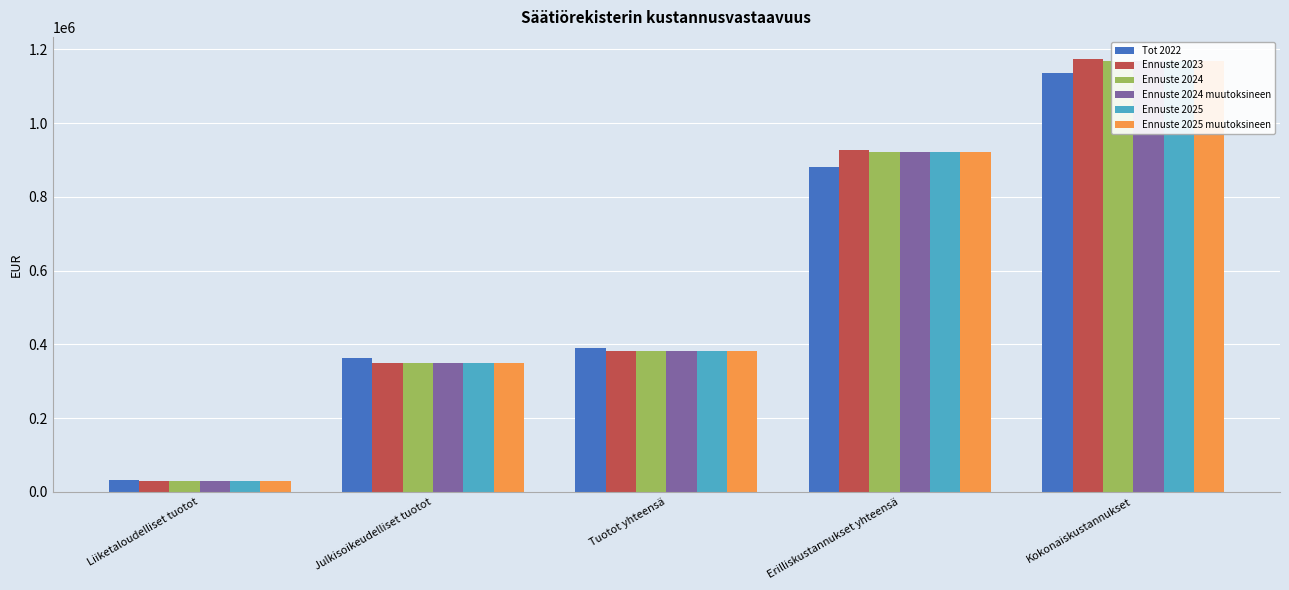

What is the smallest value displayed?

31000